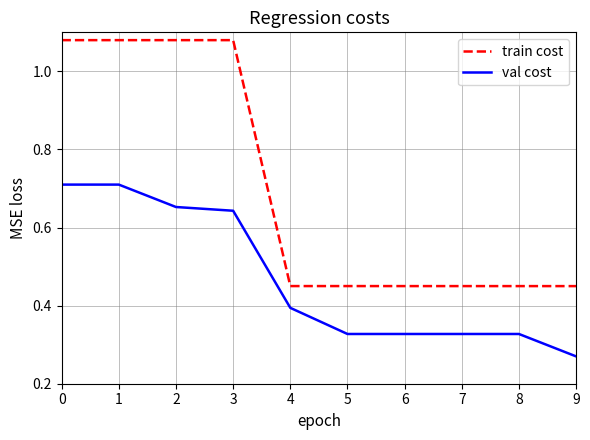

Between 2 and 6, which series saw the biggest shift?

train cost